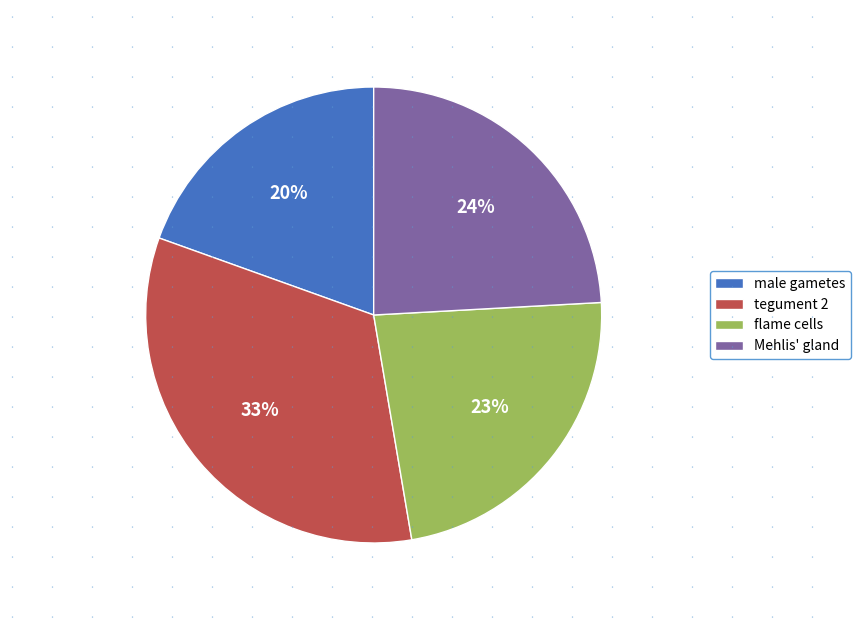

Is Mehlis' gland the majority of the pie?

No